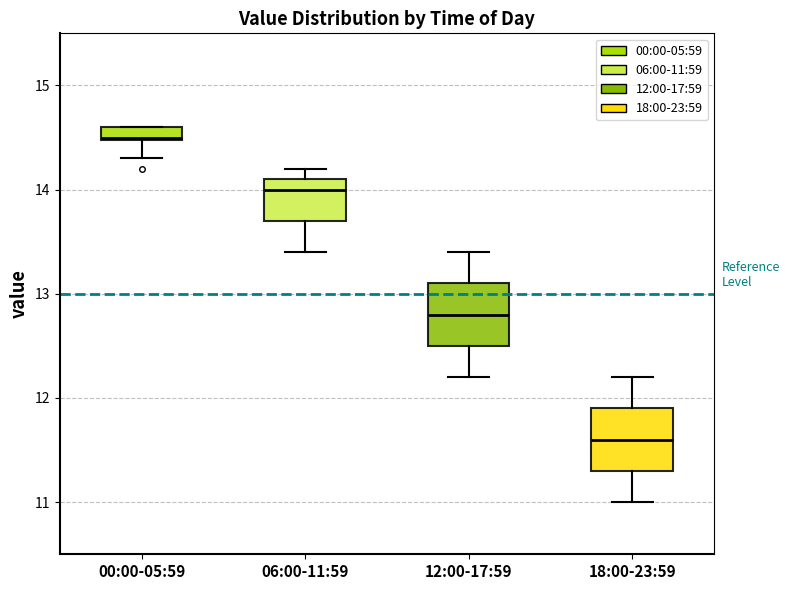

Which box's median line is the lowest?

18:00-23:59